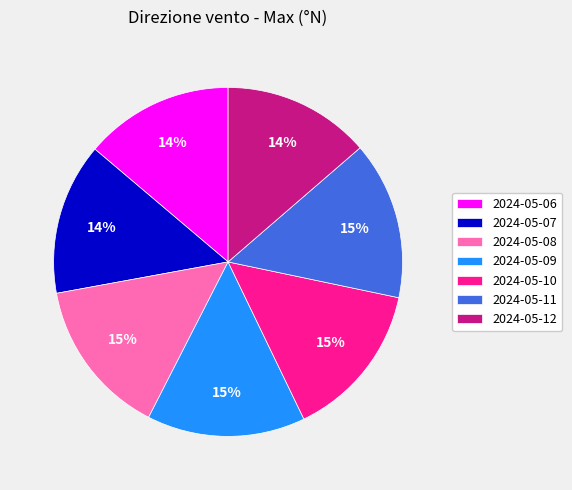

How many slices are in this pie chart?

7